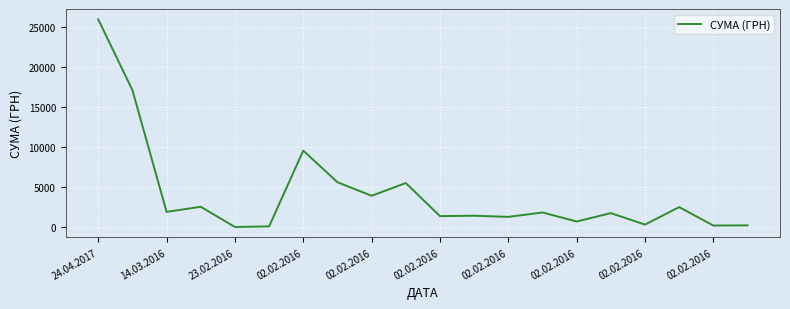

What is the greatest value displayed?

26000.0